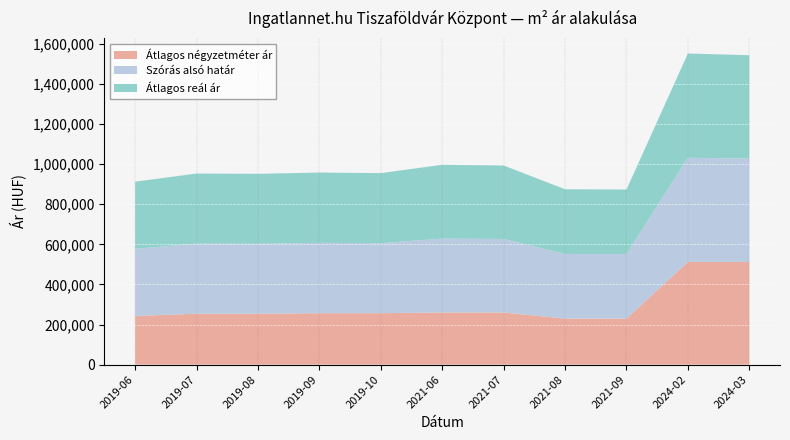

Reading left to right, extract all data points from this chart.

Átlagos négyzetméter ár: 2019-06=242647	2019-07=253846	2019-08=253846	2019-09=256451	2019-10=256451	2021-06=260000	2021-07=260000	2021-08=229230	2021-09=229230	2024-02=512121	2024-03=512121
Szórás alsó határ: 2019-06=335139	2019-07=349817	2019-08=349110	2019-09=350957	2019-10=349550	2021-06=368675	2021-07=366805	2021-08=322874	2021-09=322281	2024-02=520196	2024-03=515999
Átlagos reál ár: 2019-06=335139	2019-07=349817	2019-08=349110	2019-09=350957	2019-10=349550	2021-06=368675	2021-07=366805	2021-08=322874	2021-09=322281	2024-02=520196	2024-03=515999